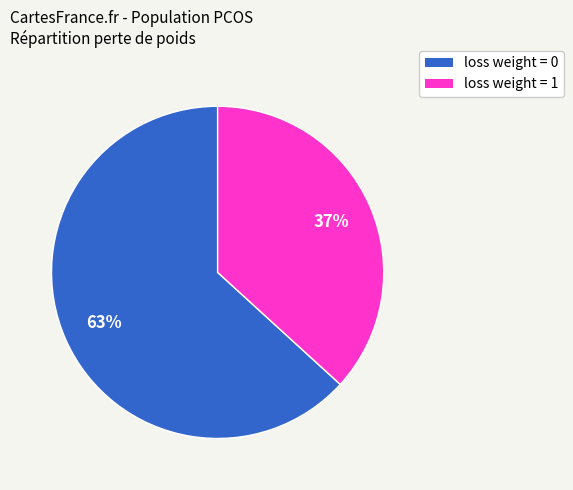

Is there any slice that represents more than half of the pie?

Yes